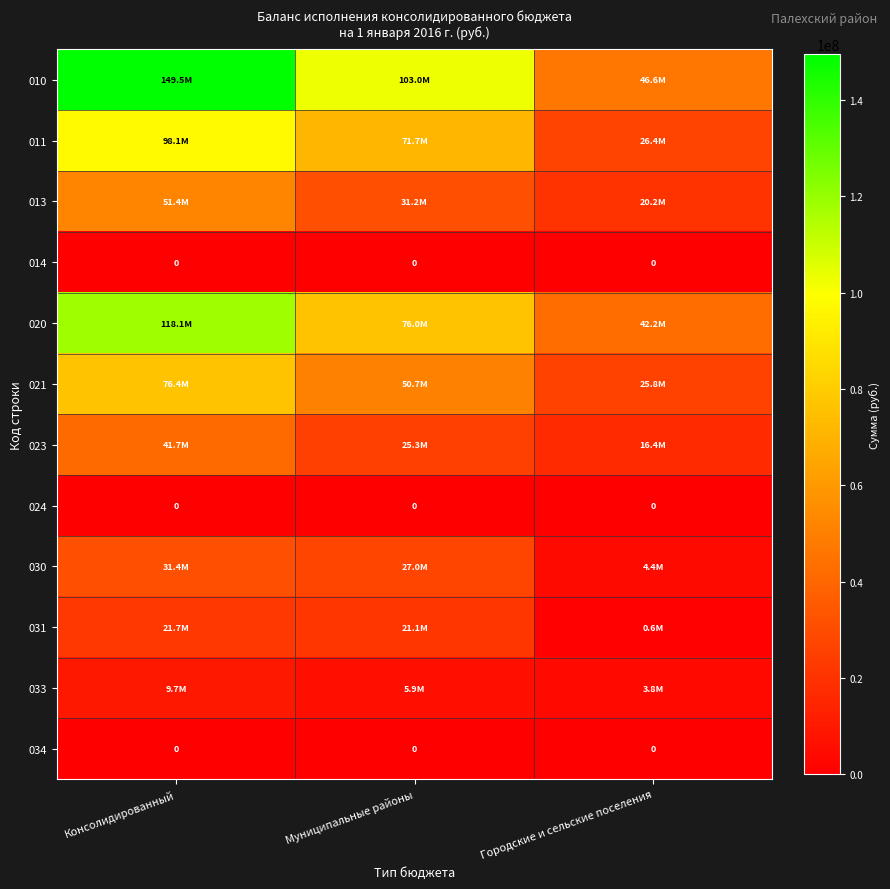

At which label is 034 closest to 0?

Консолидированный